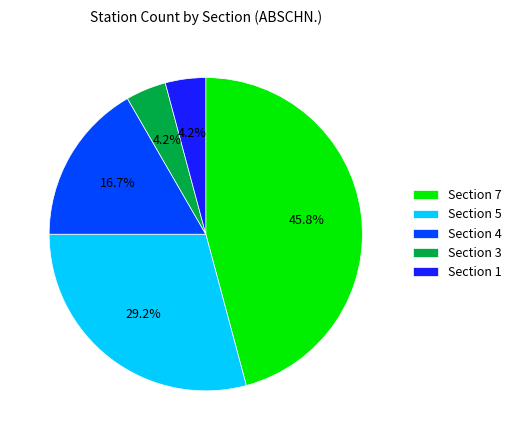

Is the sum of Section 4 and Section 7 greater than half?

Yes